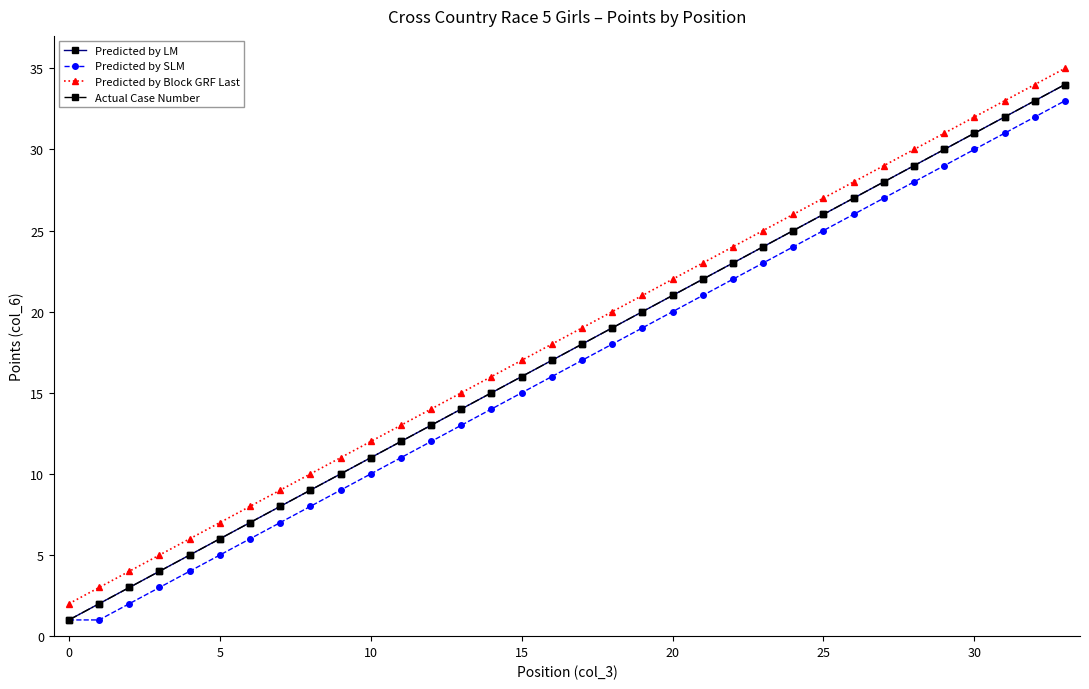

How many data points in Actual Case Number are less than 18?

17